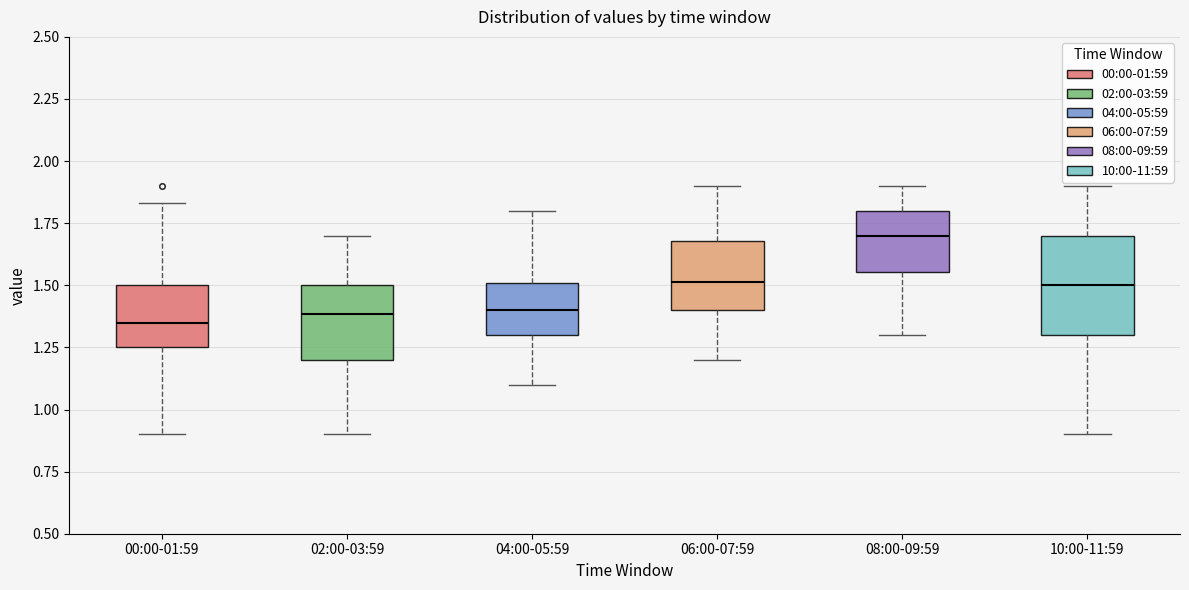

Comparing the boxes themselves (not the whiskers), which one is the tallest?

10:00-11:59